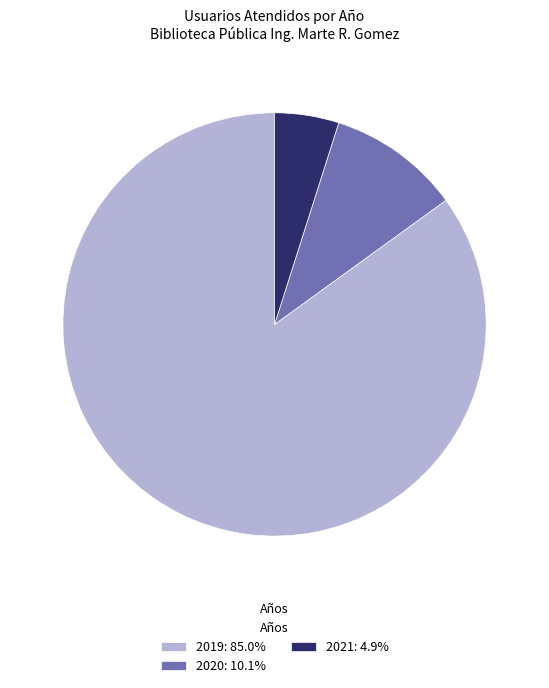

Is there a majority slice in this chart?

Yes